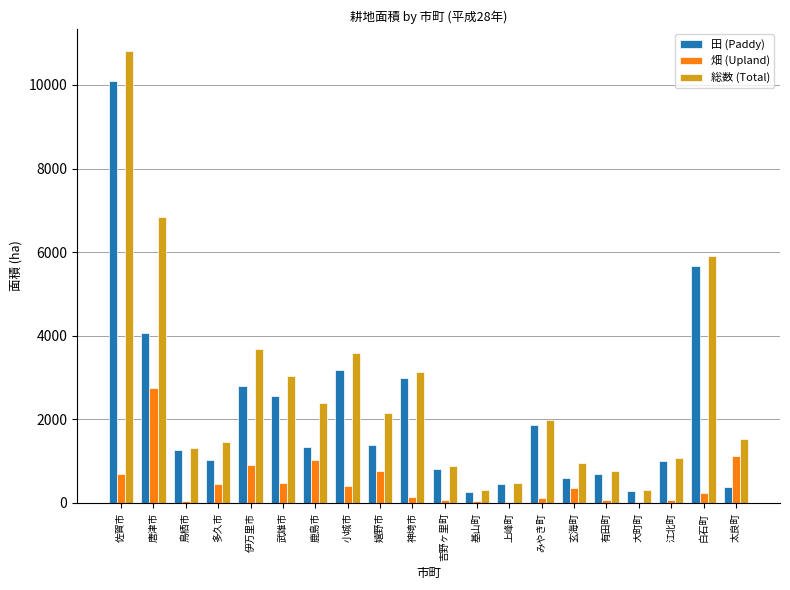

What is the difference between the 総数 (Total) values at 唐津市 and 太良町?

5310